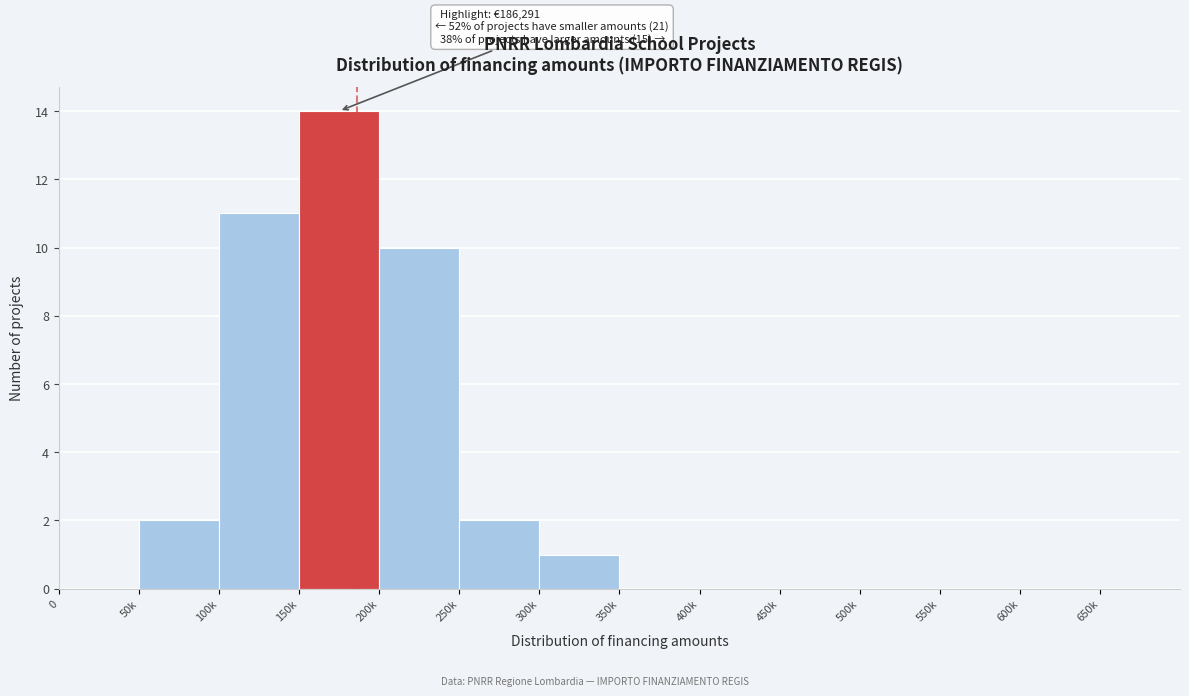

Reading left to right, list all the values displayed in this chart.

0=0	50k=2	100k=11	150k=14	200k=10	250k=2	300k=1	350k=0	400k=0	450k=0	500k=0	550k=0	600k=0	650k=0